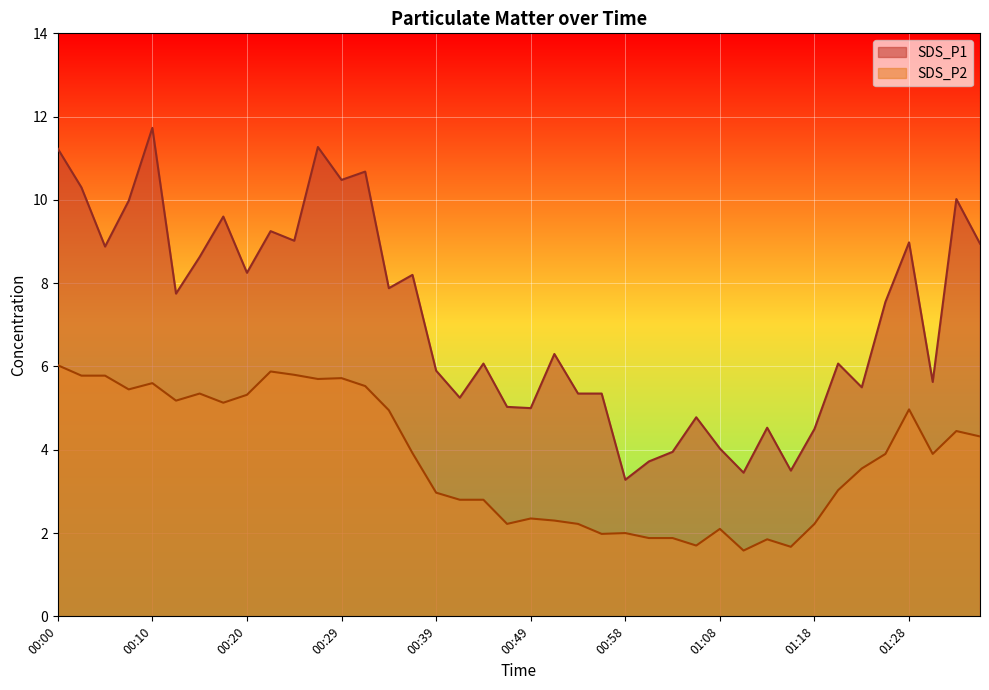

At 00:56, list the series in order from largest to smallest.

SDS_P1, SDS_P2